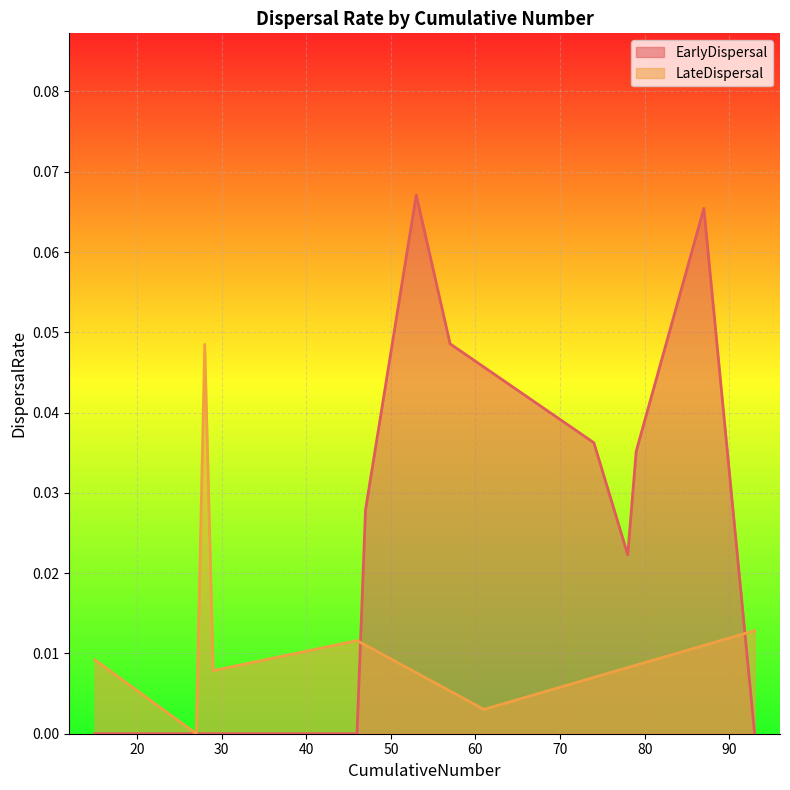

Which series has the largest range (max minus min)?

EarlyDispersal